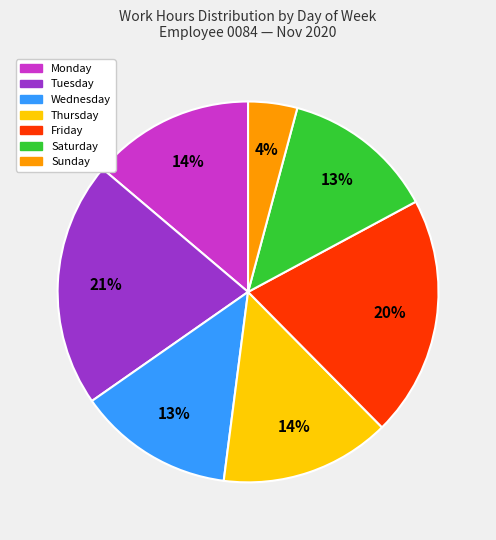

Does any single category account for the majority?

No